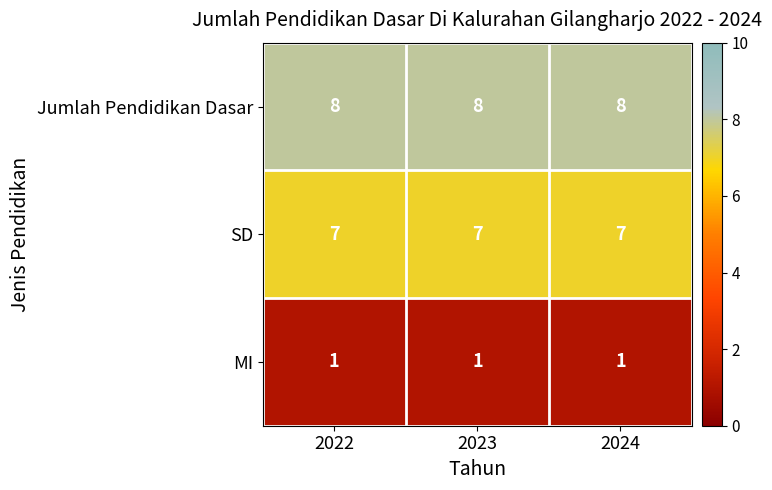

Rank the series at 2022 from highest to lowest value.

Jumlah Pendidikan Dasar, SD, MI